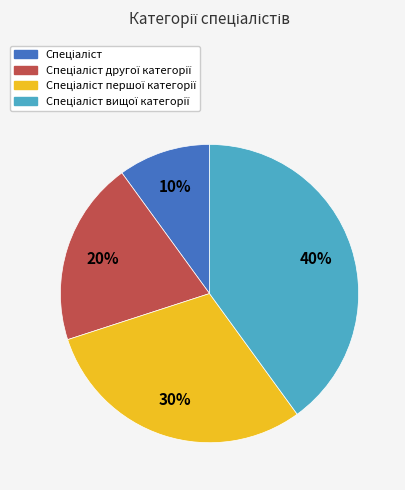

To the nearest percent, what is the average slice percentage?

25%